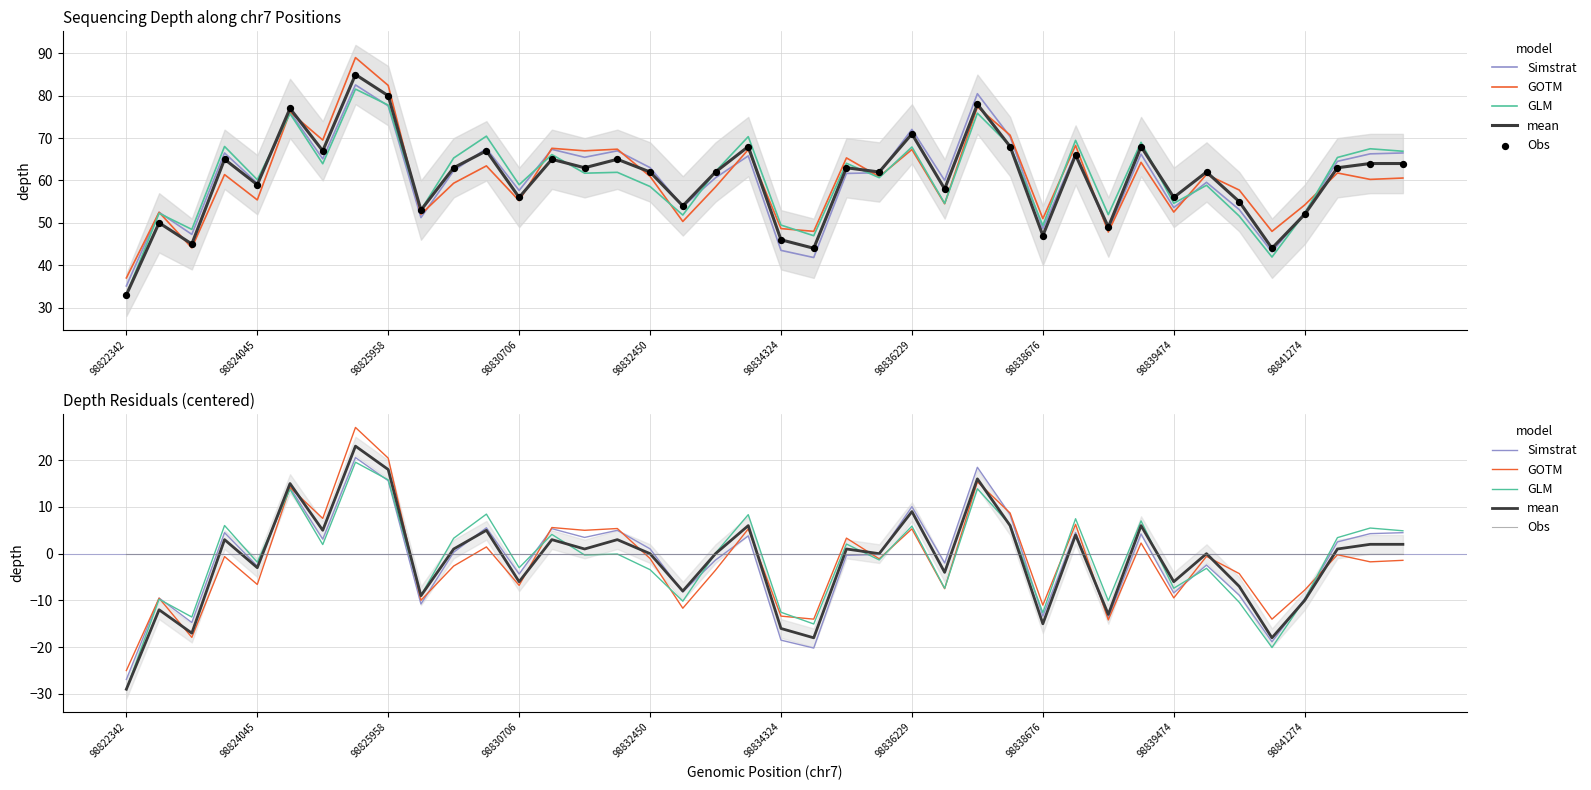

At how many categories does at least one series exceed -10?

40